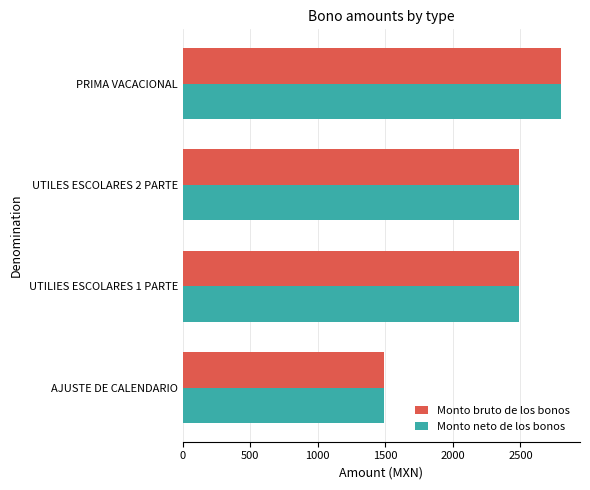

Which label corresponds to the largest value in the chart?

PRIMA VACACIONAL